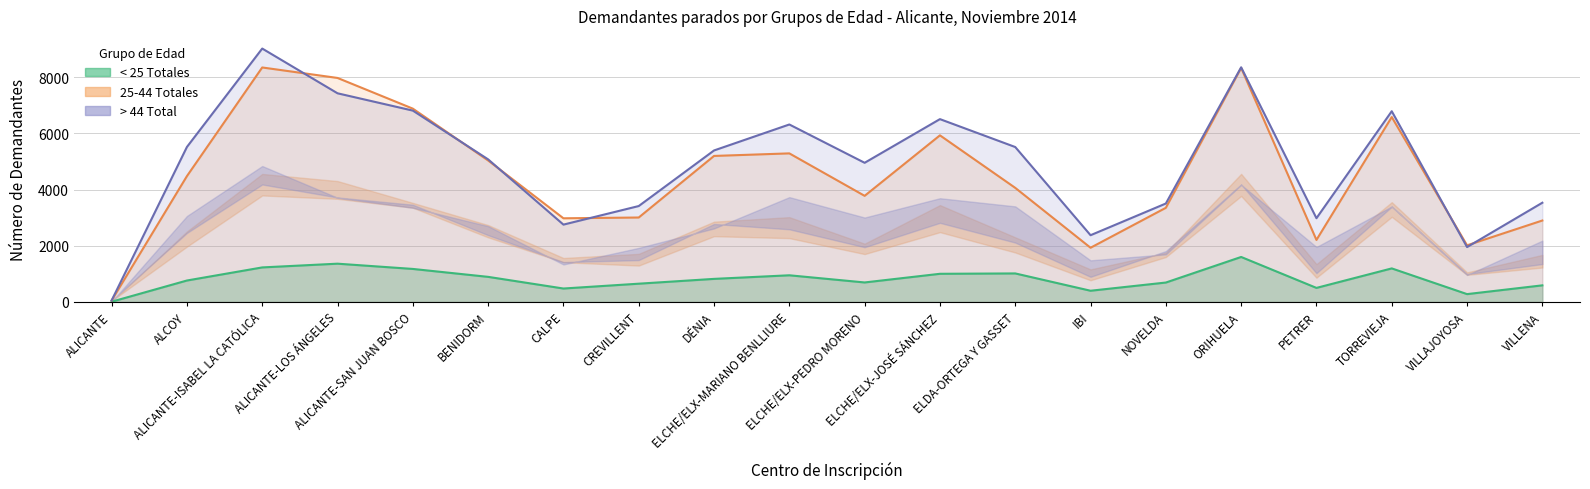

At which category is the sum across all series the highest?

ALICANTE-ISABEL LA CATÓLICA